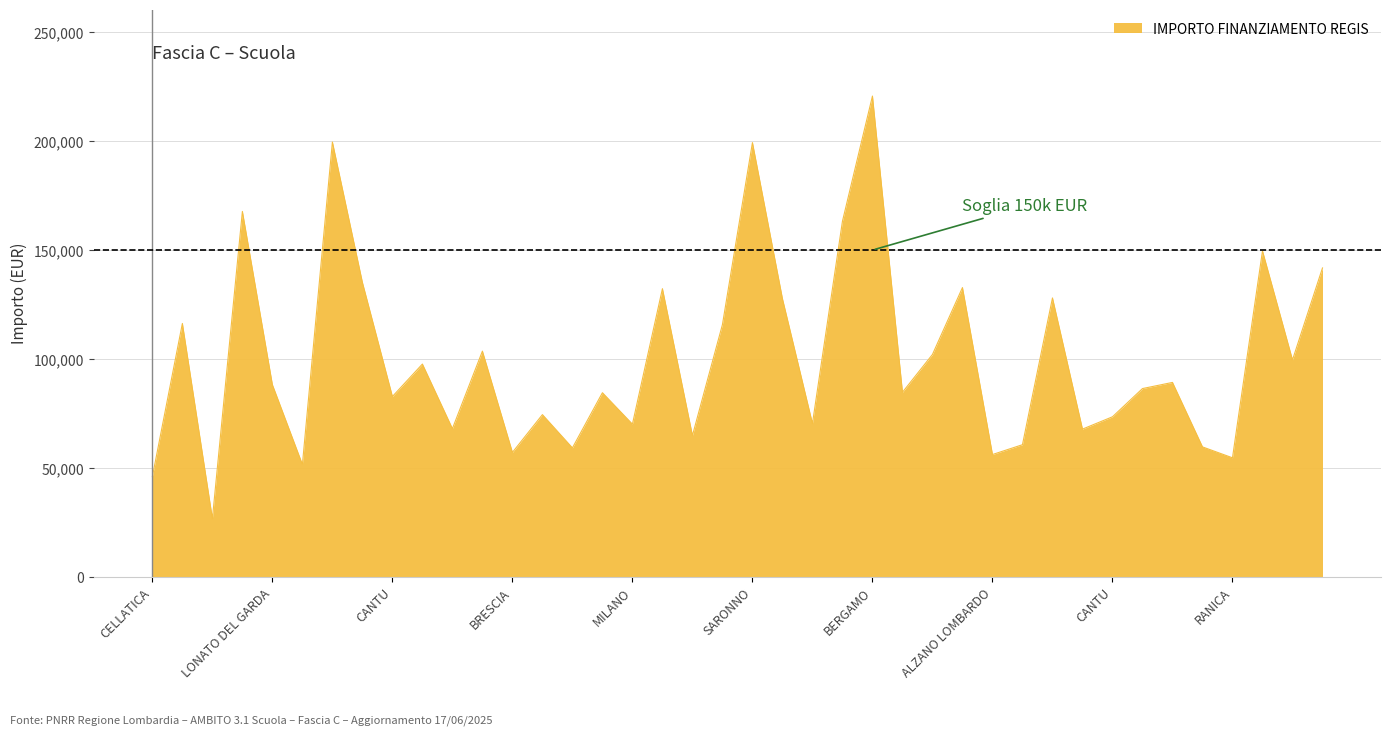

What is the smallest value displayed?

26730.0